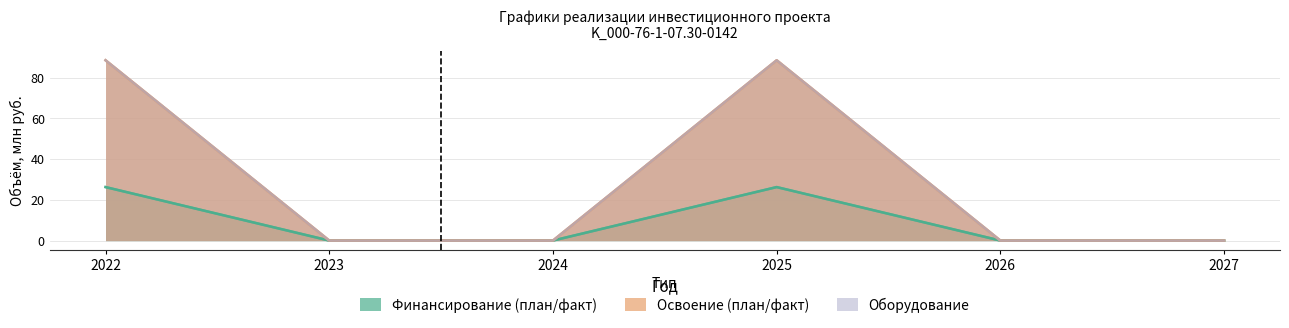

In Финансирование (план), how many points are higher than both neighbors (excluding endpoints)?

1